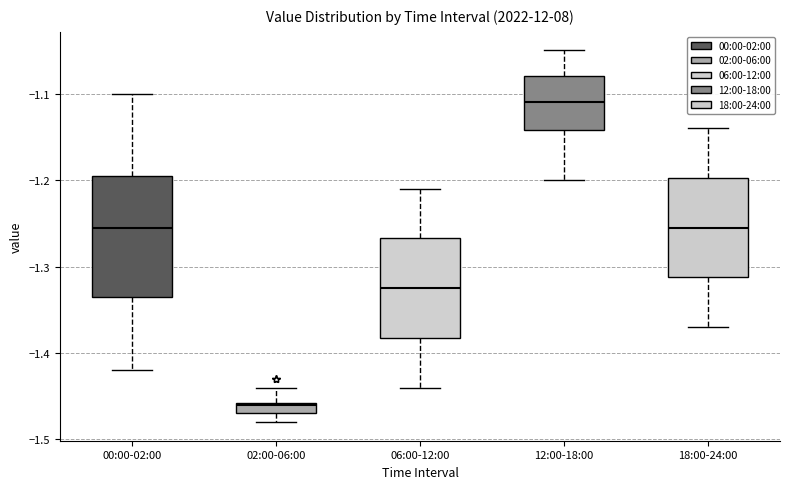

Where does the lower whisker of the box for 00:00-02:00 end on the y-axis? The values are not printed on the chart, so give them approximately, as read against the axis.

-1.42